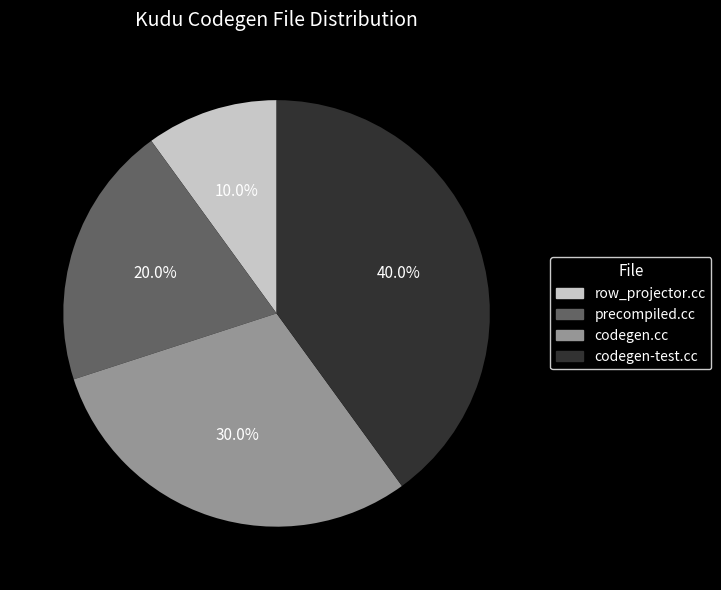

Is there any slice that represents more than half of the pie?

No